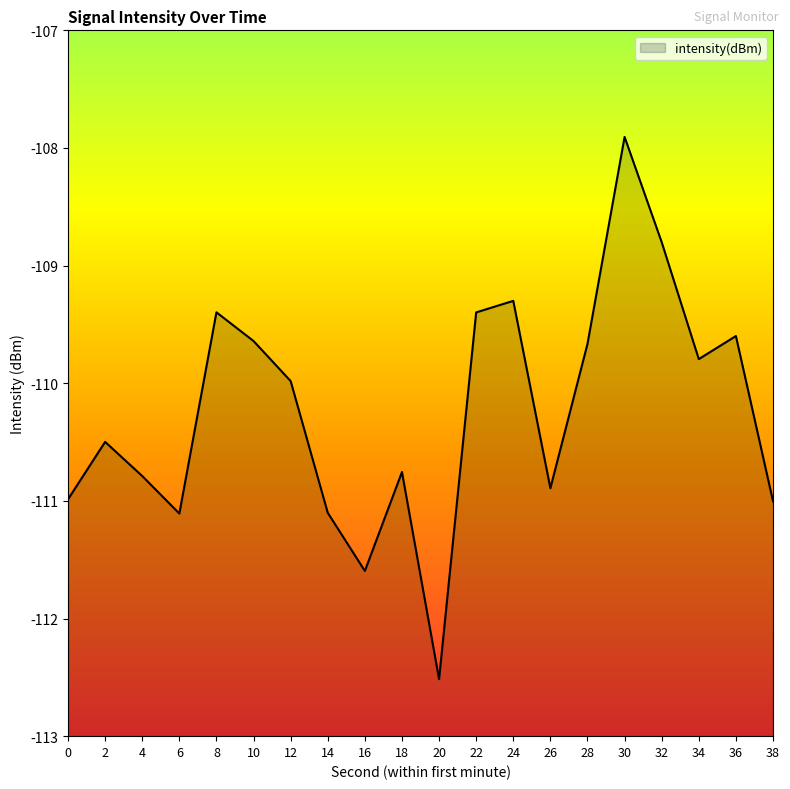

The value at 10 is -166.0. True or false?

False